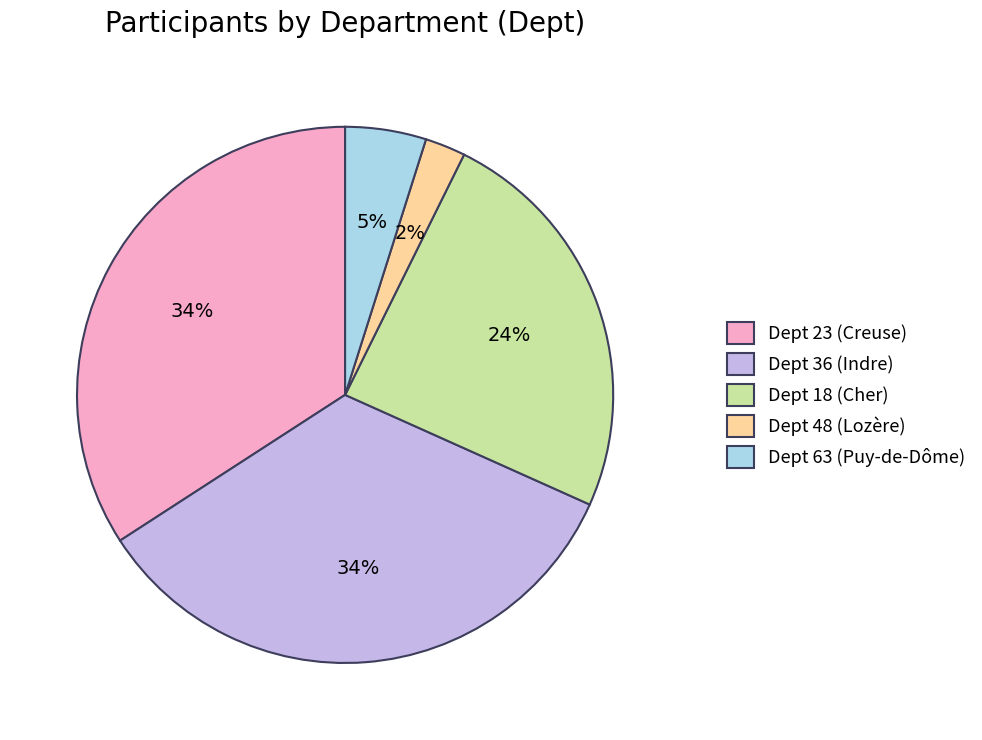

To the nearest percent, what percentage of the pie is Dept 36 (Indre)?

34%